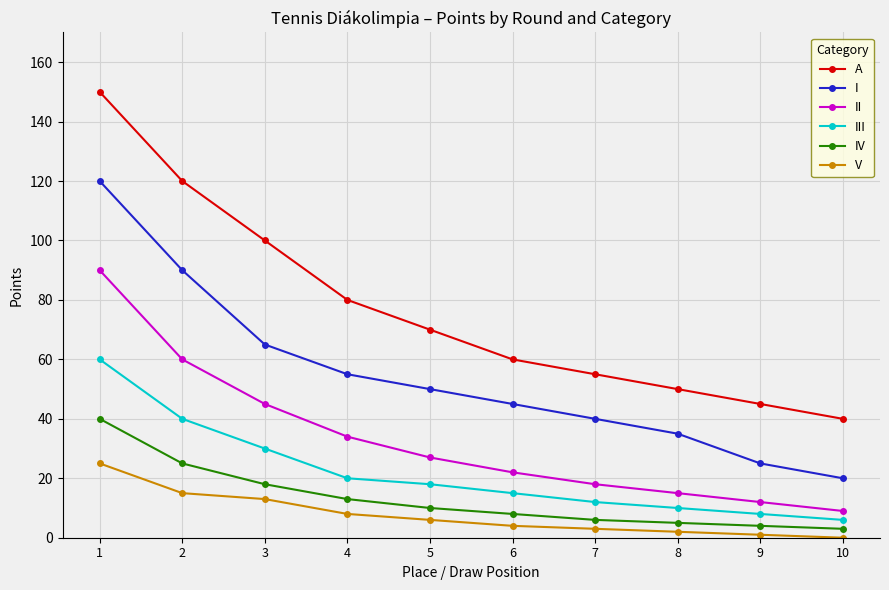

The value of A at 5 is 70. True or false?

True